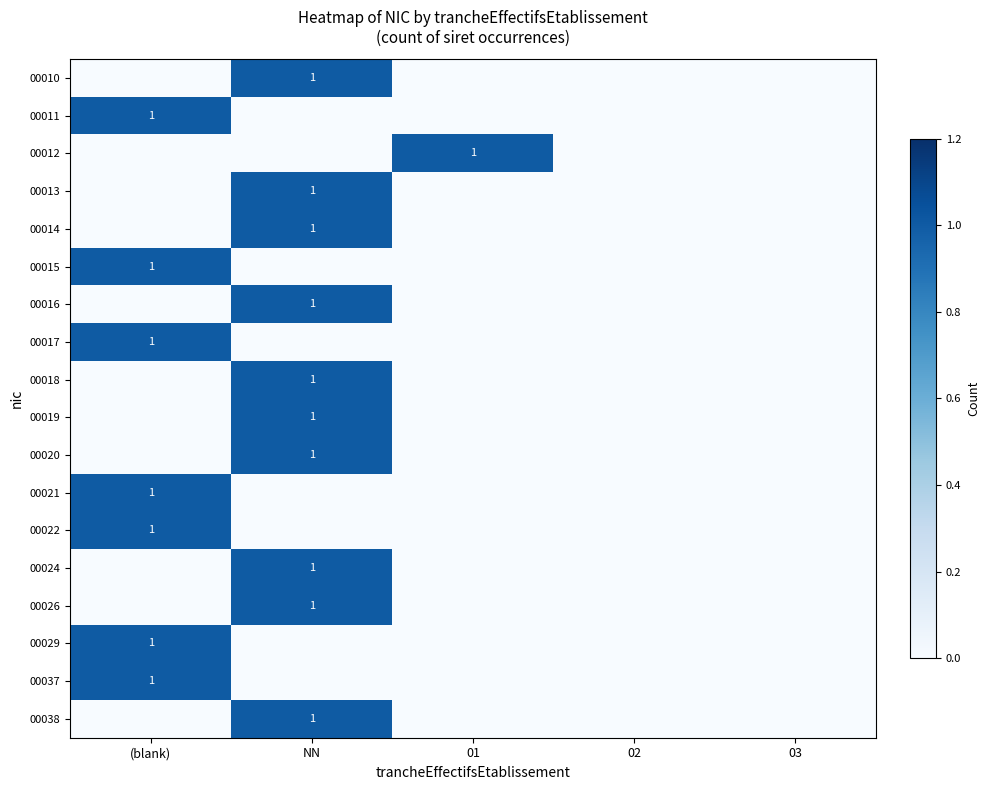

At which category is the sum across all series the highest?

NN